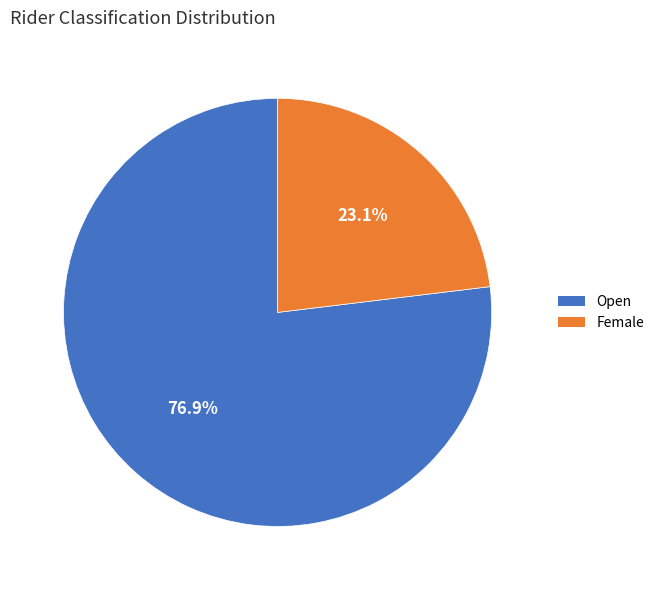

The Open slice represents 77% of the pie. True or false?

True